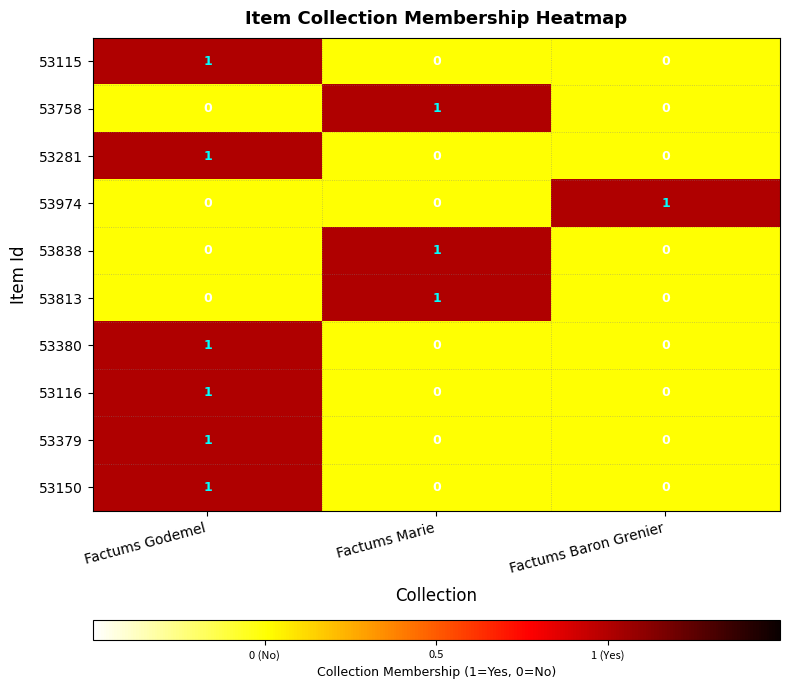

What is the total value across all series at Factums Godemel?

6